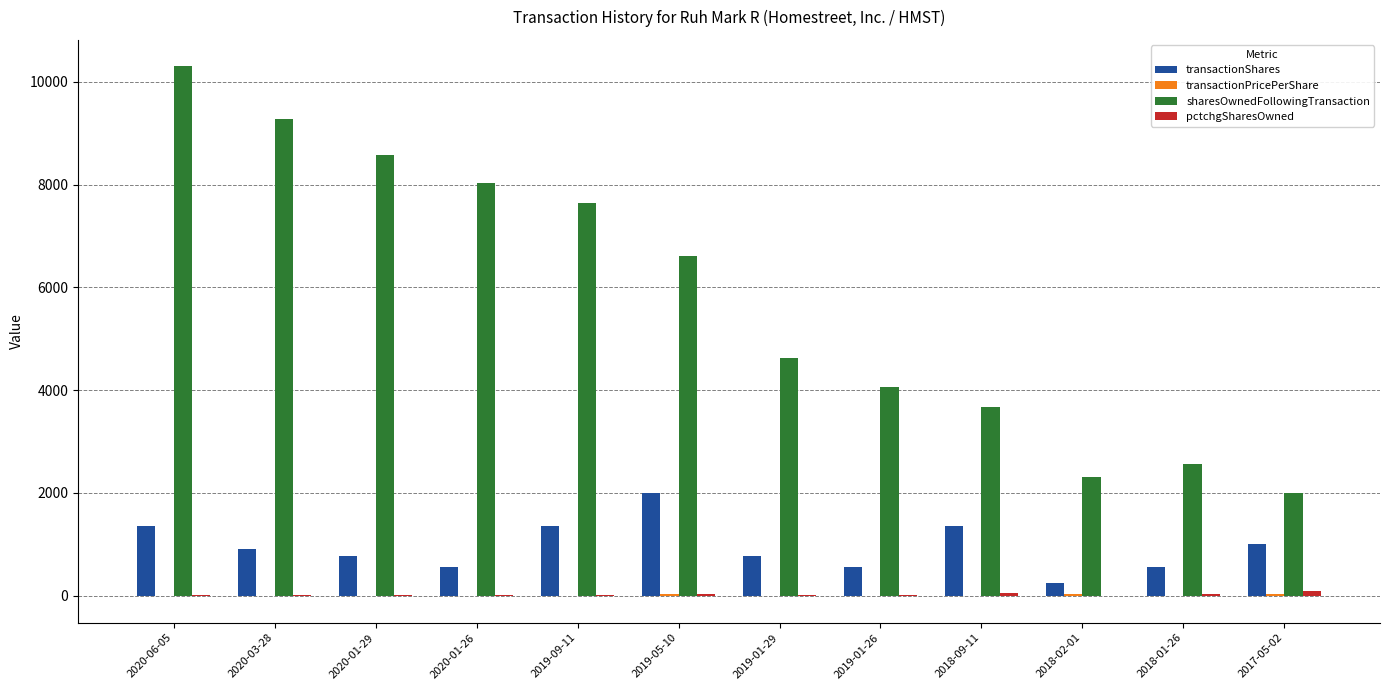

At which category is the sum across all series the highest?

2020-06-05